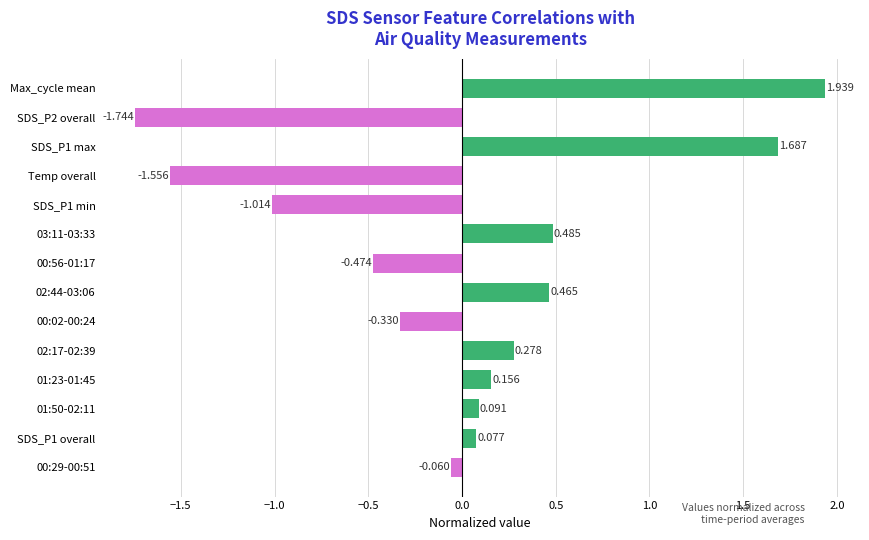

Rank the categories by value from lowest to highest.

SDS_P2 overall, Temp overall, SDS_P1 min, 00:56-01:17, 00:02-00:24, 00:29-00:51, SDS_P1 overall, 01:50-02:11, 01:23-01:45, 02:17-02:39, 02:44-03:06, 03:11-03:33, SDS_P1 max, Max_cycle mean